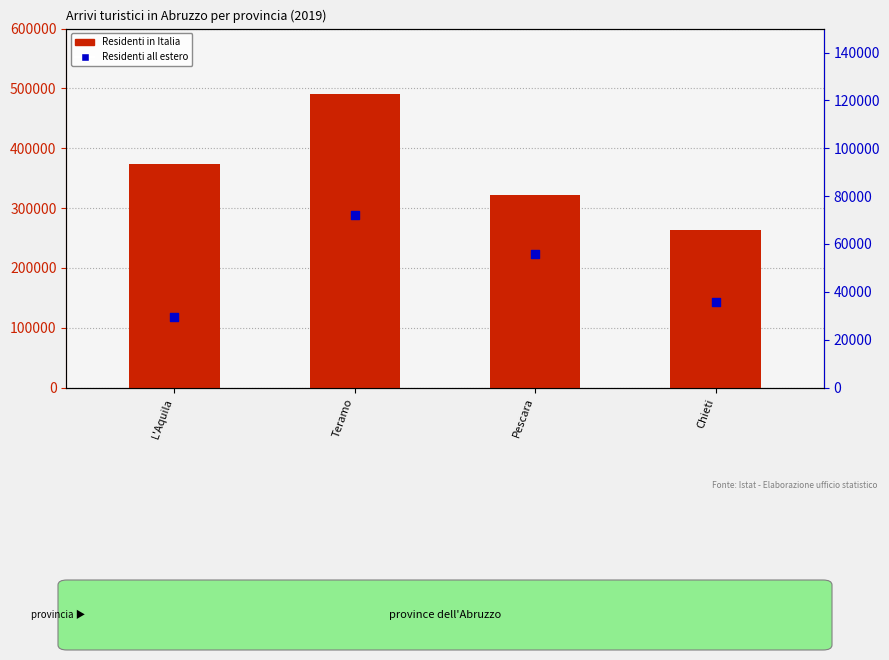

Which series contains the lowest Y value?

Residenti all estero